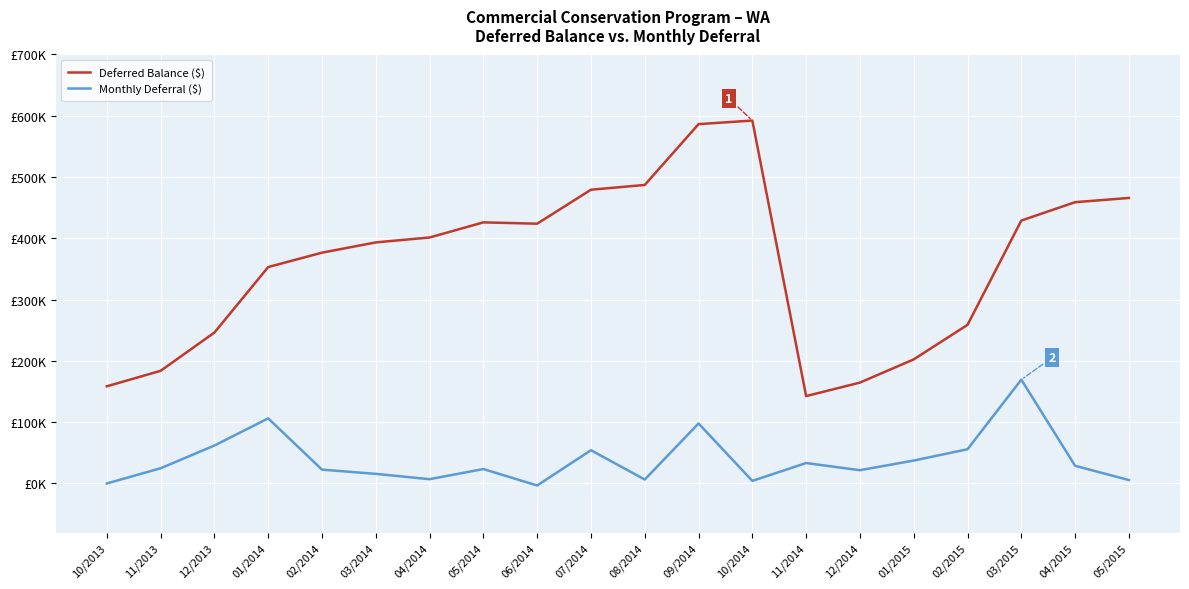

Reading right to left, extract all data points from this chart.

Deferred Balance ($): 465881.7	459014.7	428985.3	258839.4	202475.6	164622.2	142588.6	592205.6	586348.8	487128.3	479345.2	423904.1	426057.0	401405.0	393371.0	376629.2	353163.3	246258.5	183830.4	158578.3
Monthly Deferral ($): 5600.0	28883.5	169431.4	55859.0	37399.0	21640.0	33374.8	4238.3	97919.2	6460.0	54271.0	-3291.0	23544.0	6983.2	15702.2	22585.5	106225.0	61920.7	24828.5	0.0